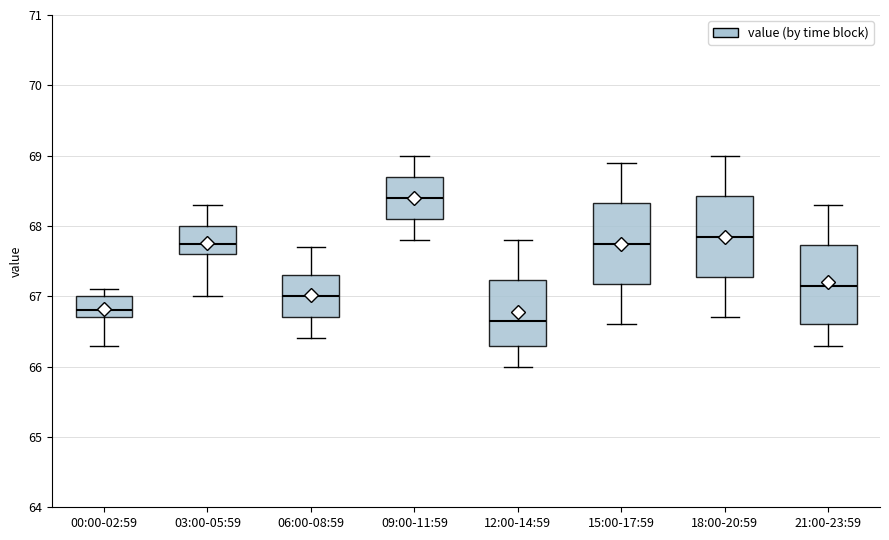

Which box has the lowest median line?

12:00-14:59